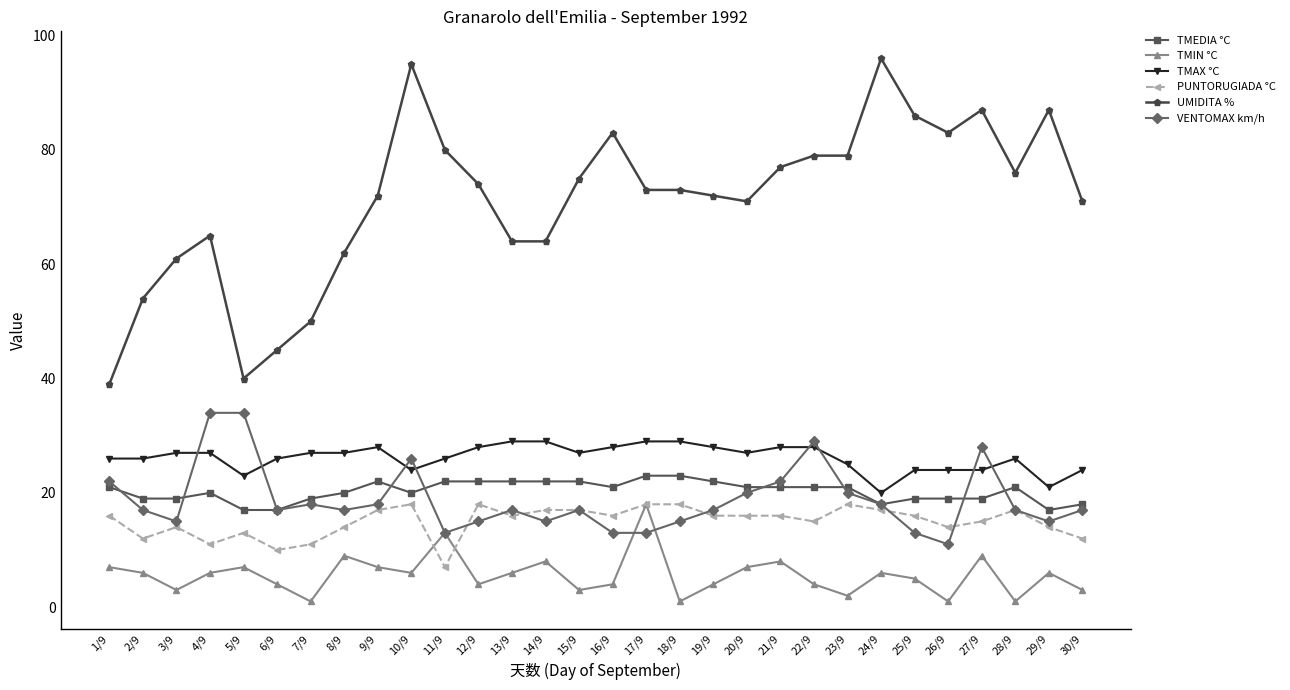

How many TMEDIA °C values are between 19 and 22?

23